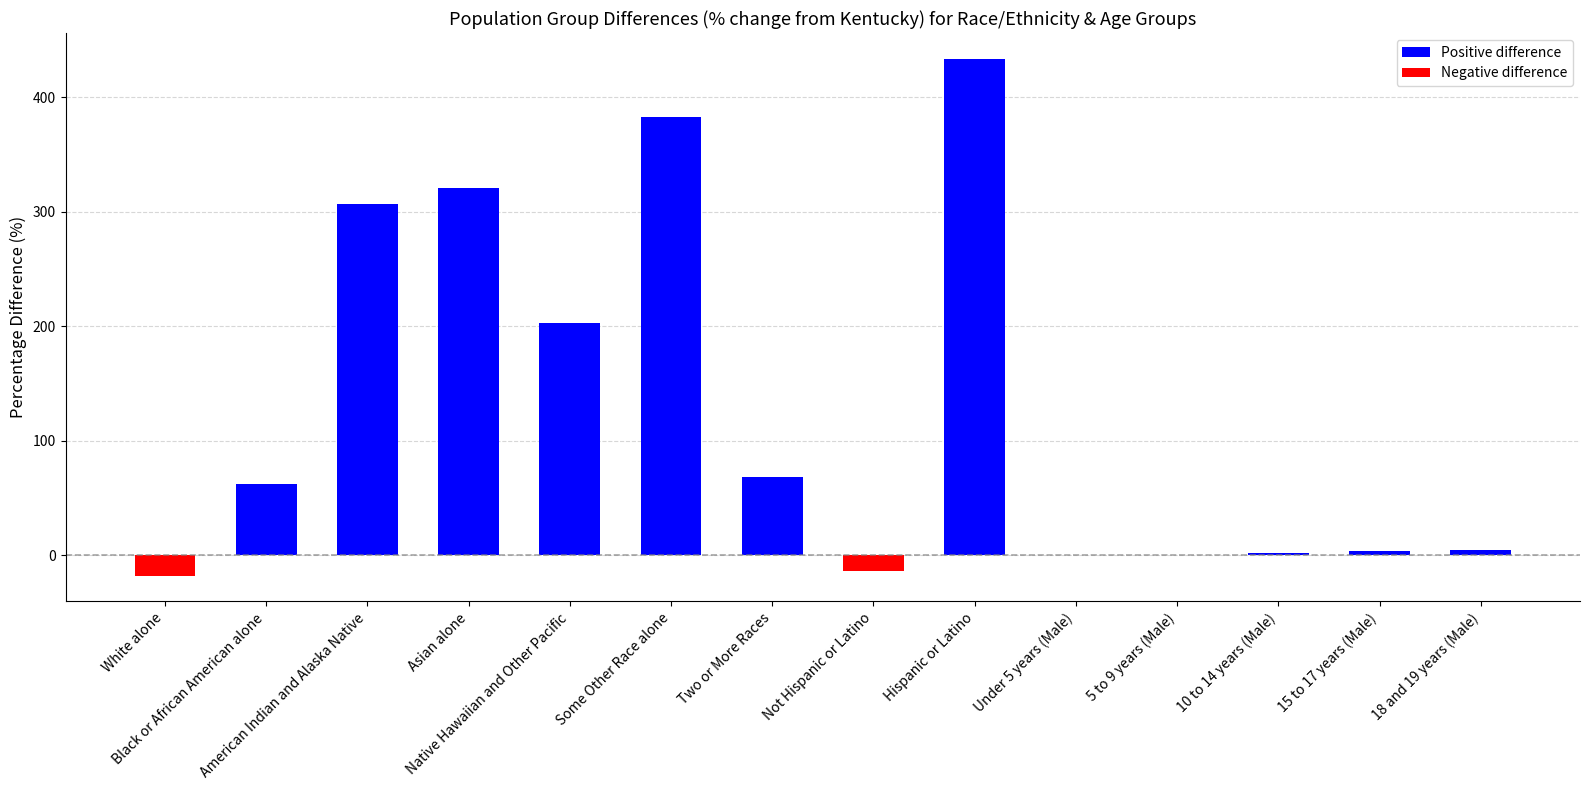

Which has a higher value, Asian alone or Under 5 years (Male)?

Asian alone